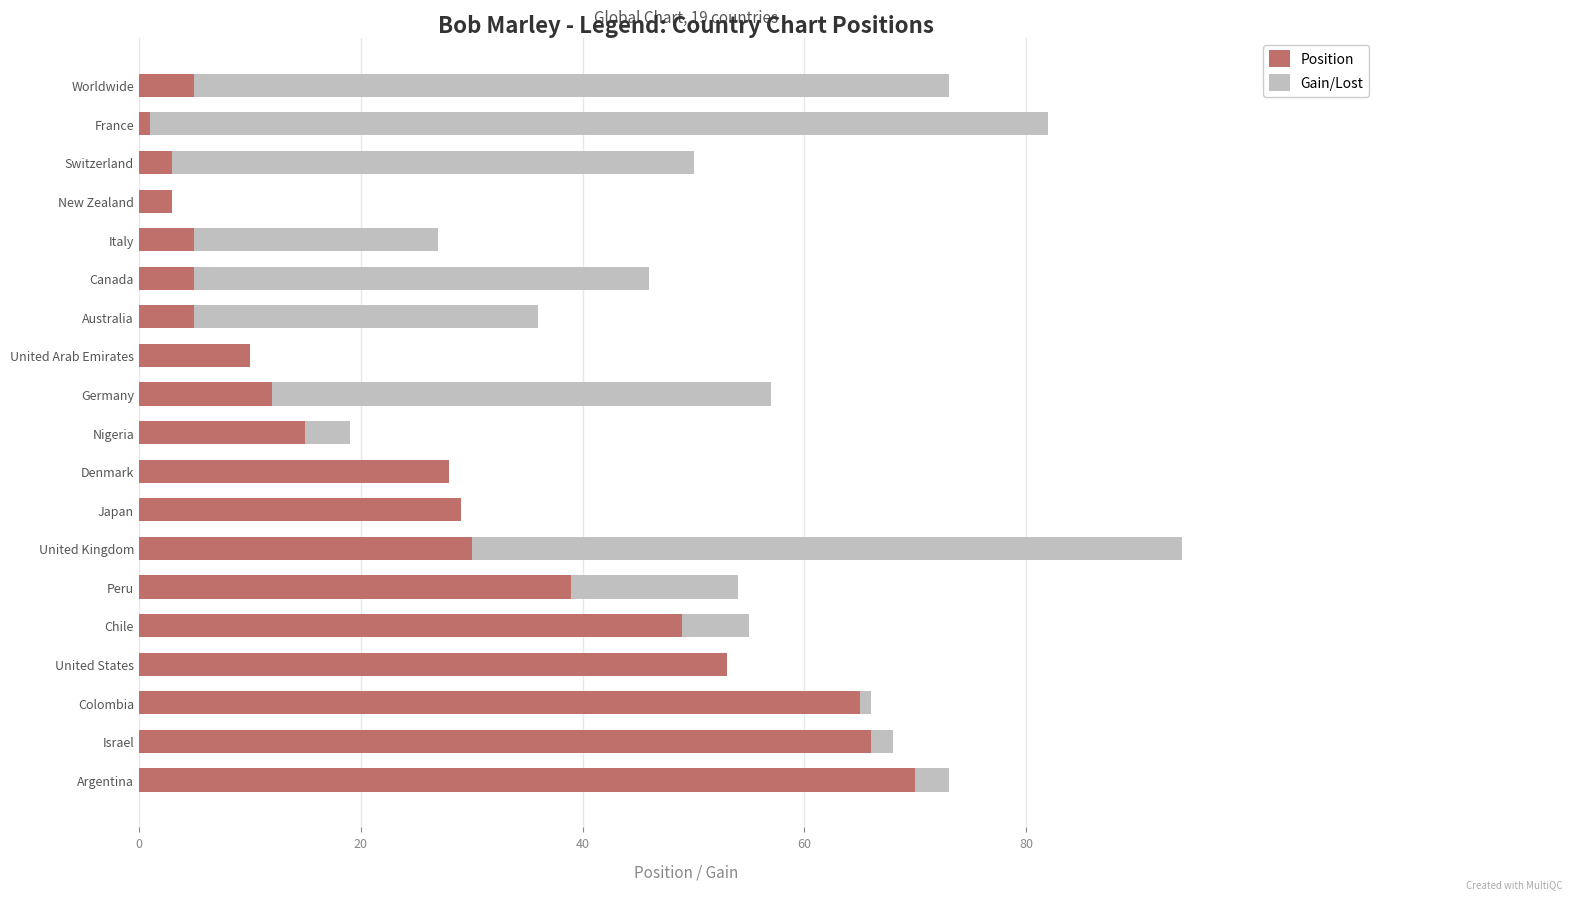

At which category is the sum across all series the highest?

United Kingdom